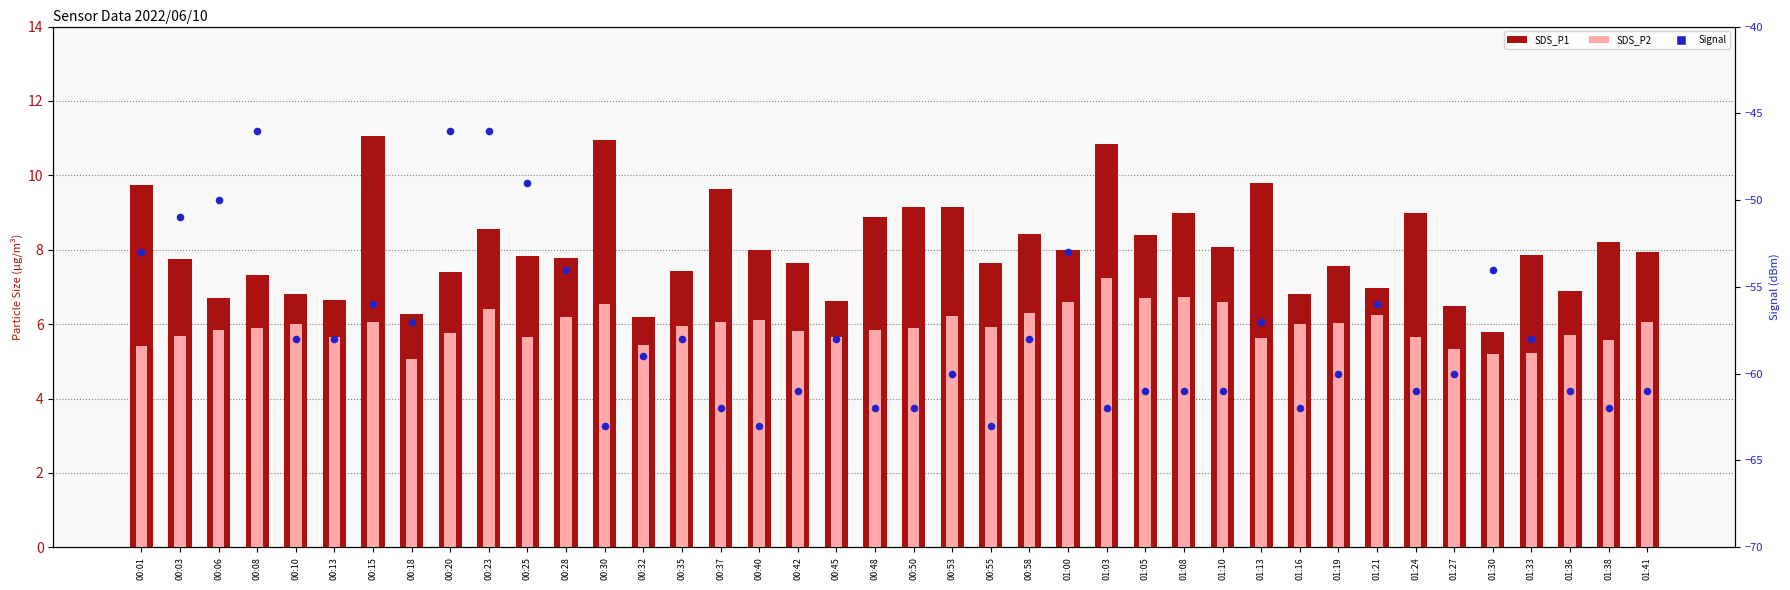

Which series contains the highest Y value?

SDS_P1